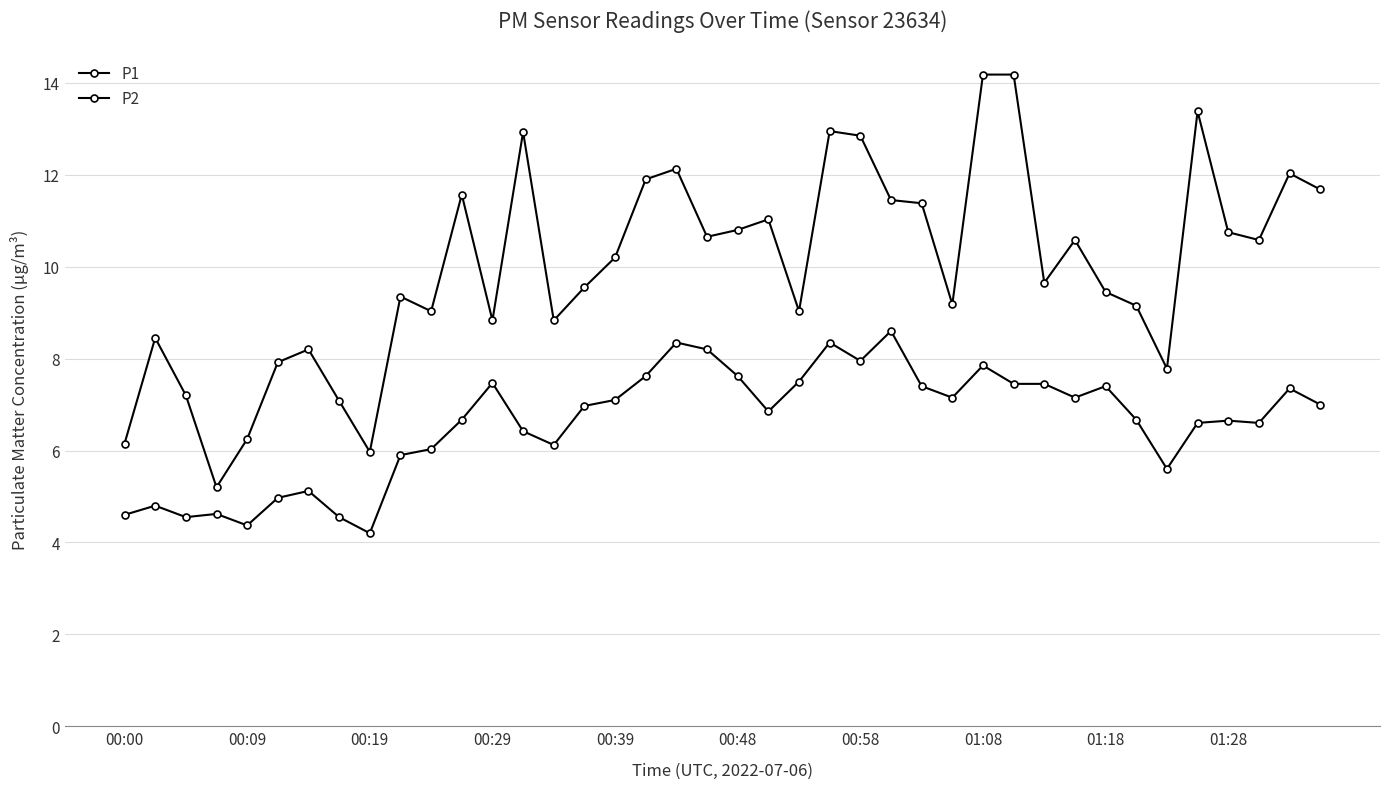

At which category is the sum across all series the highest?

01:08